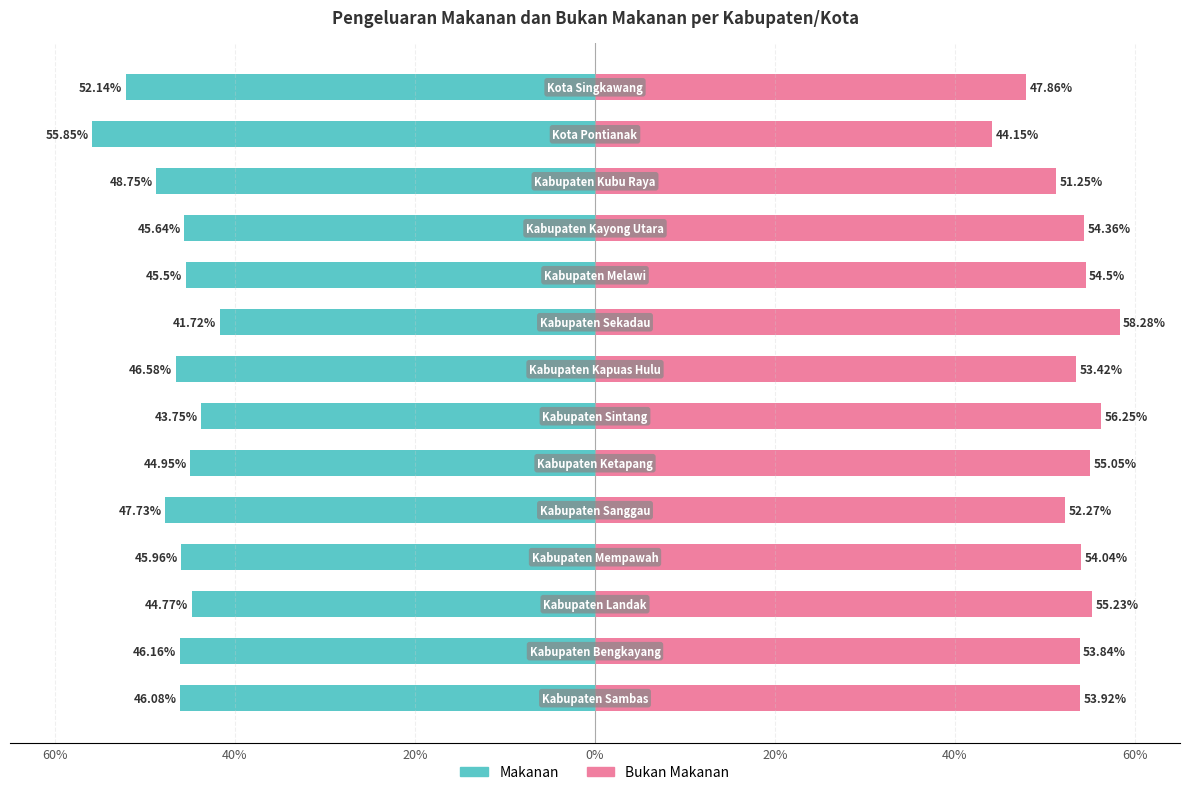

List the series in order of their peak value, lowest first.

Makanan, Bukan Makanan